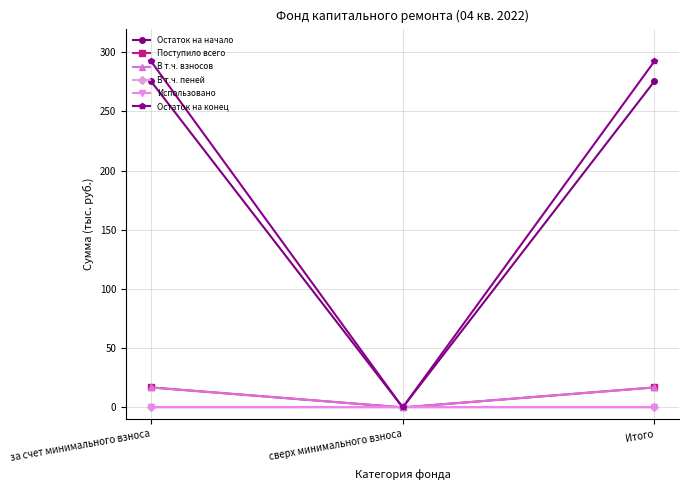

At how many categories does at least one series exceed 120?

2